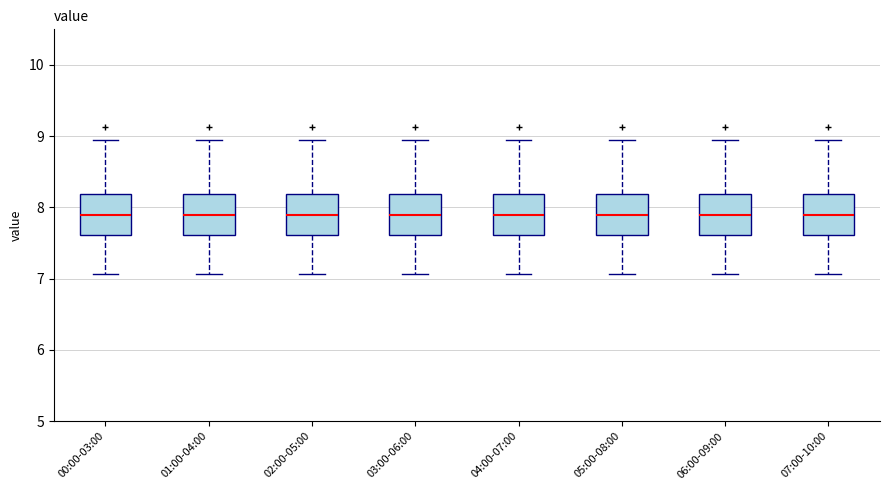

Where does the median line of the box for 01:00-04:00 sit on the y-axis? The values are not printed on the chart, so give them approximately, as read against the axis.

7.9